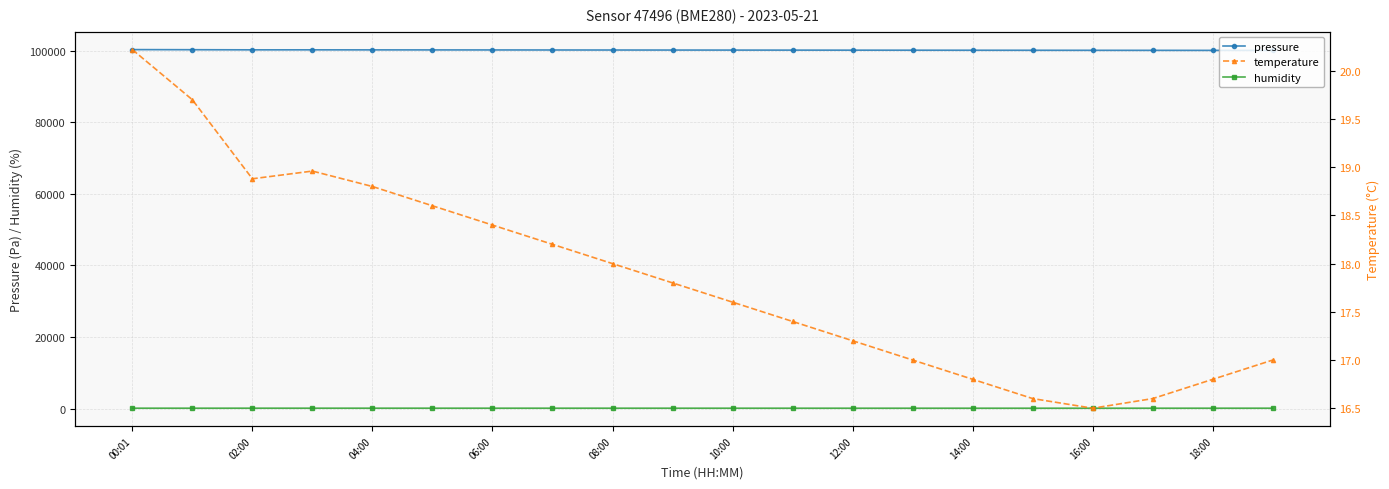

True or false: humidity and pressure cross at least once.

False